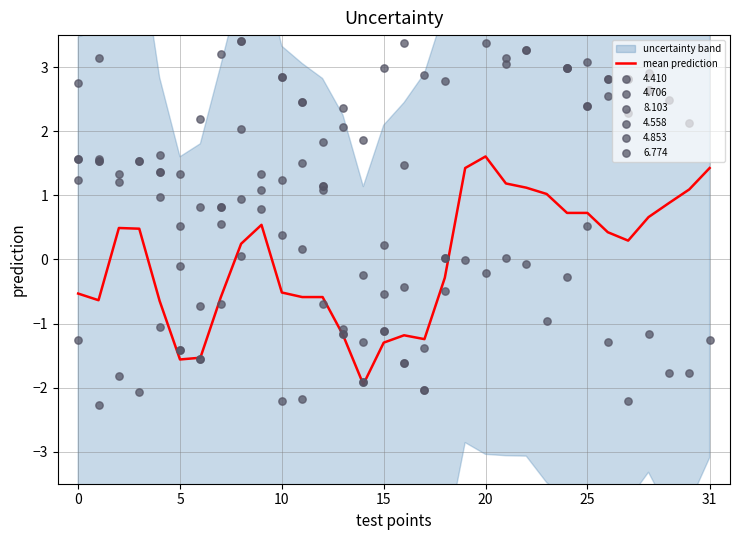

What is the change in value from 14 to 28?

+2.6